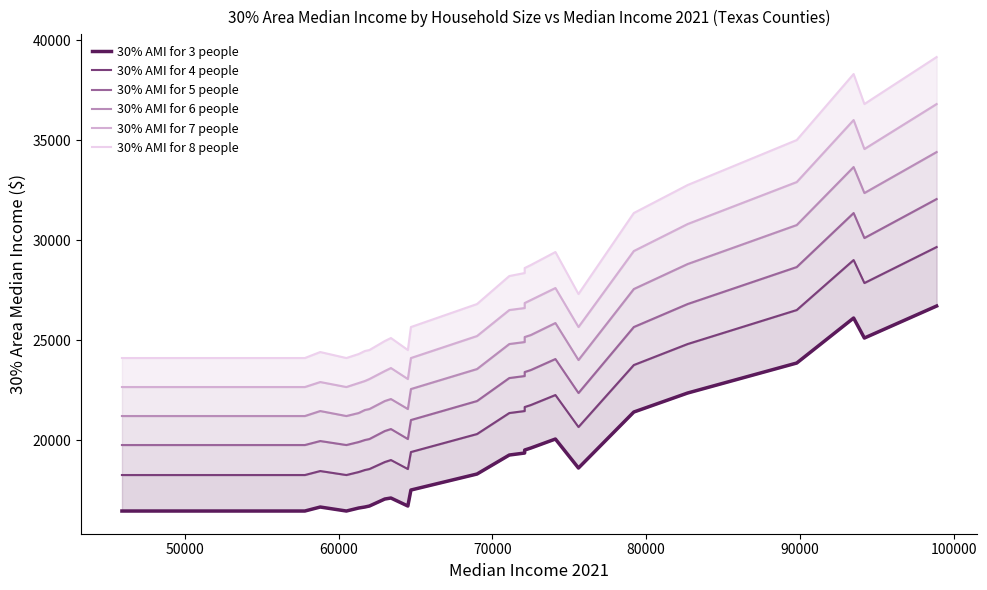

What position from the right is 50000?

35